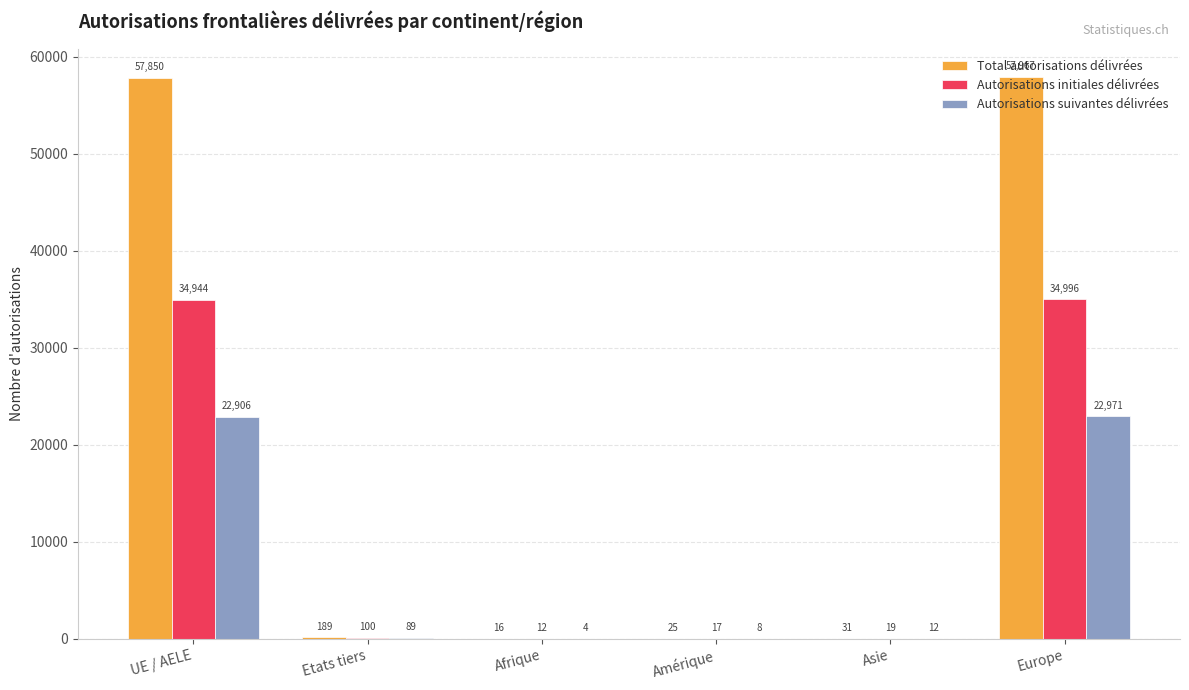

Which category has the highest value in the Autorisations initiales délivrées series?

Europe